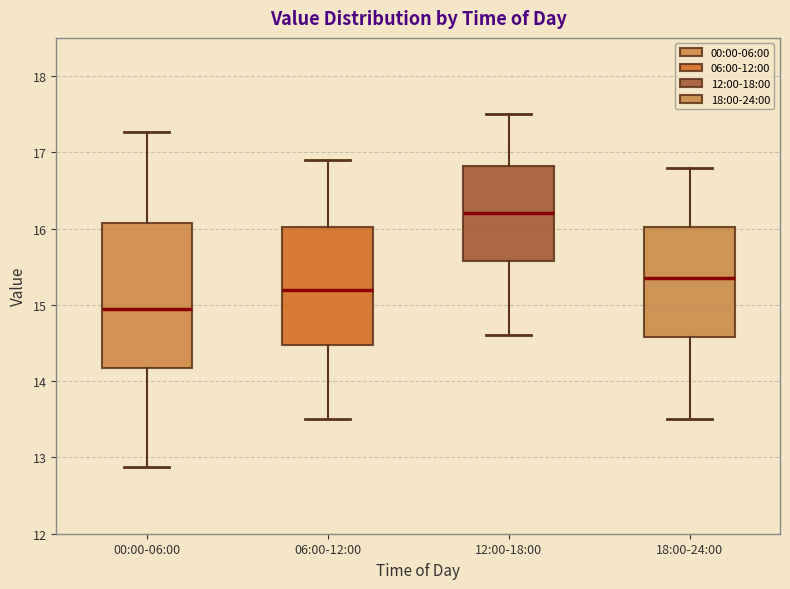

Where is the lower edge of the box for 06:00-12:00 on the y-axis? The values are not printed on the chart, so give them approximately, as read against the axis.

14.5